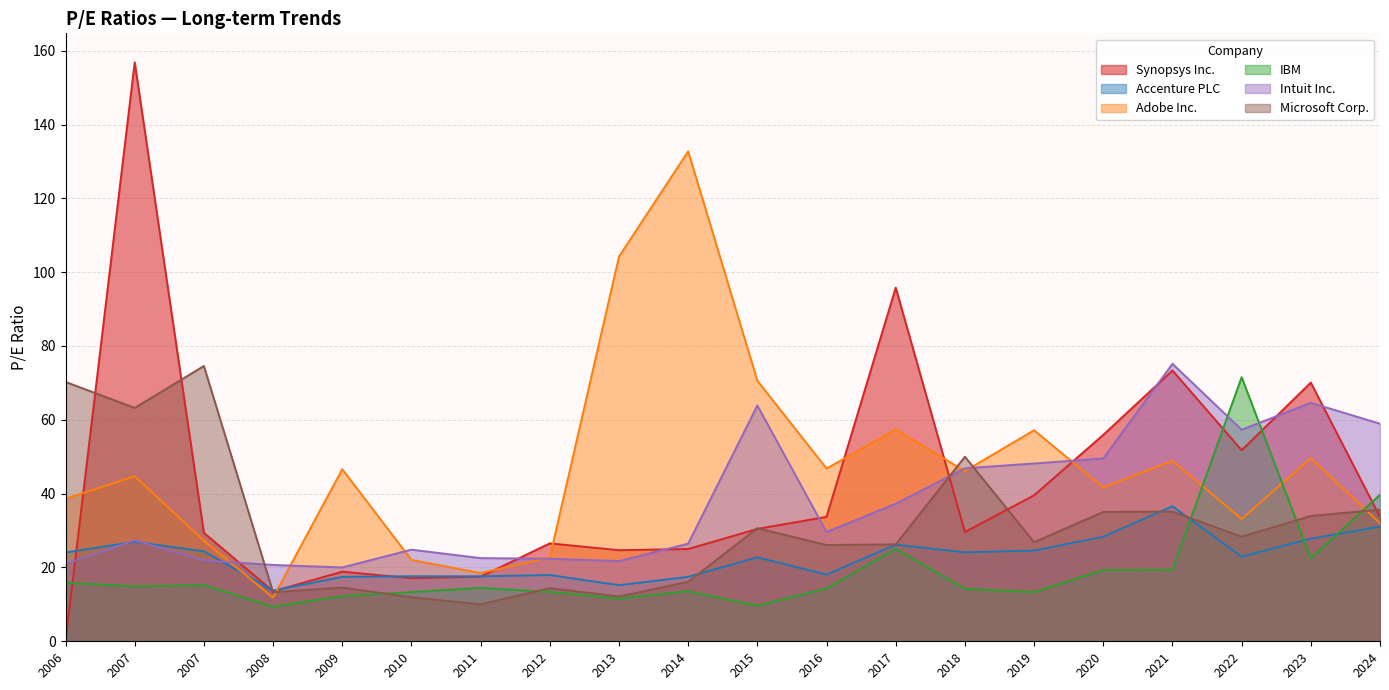

At how many categories does at least one series exceed 0?

20